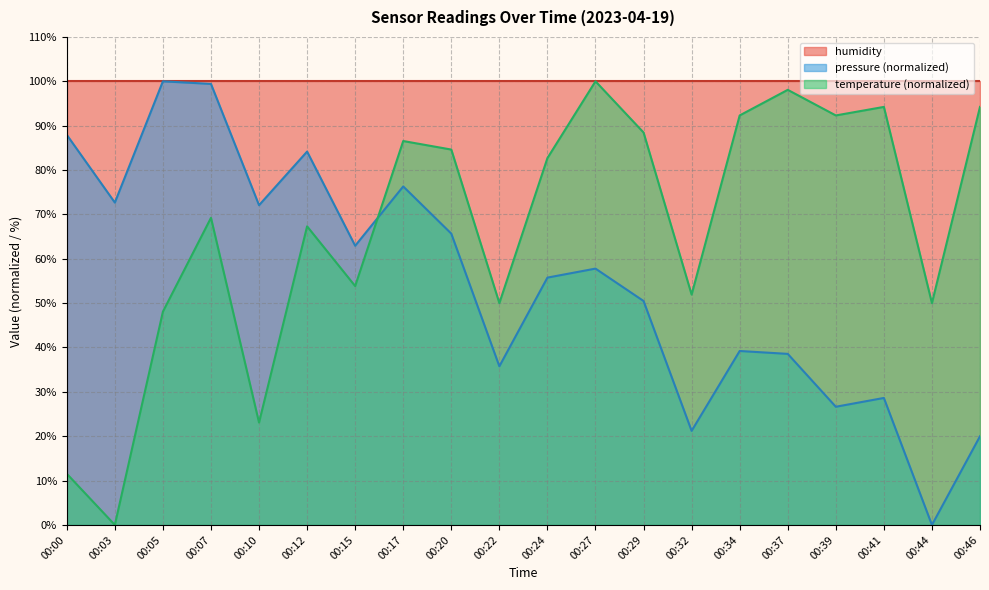

What is the sum of the temperature values at 00:44 and 00:24?

132.7